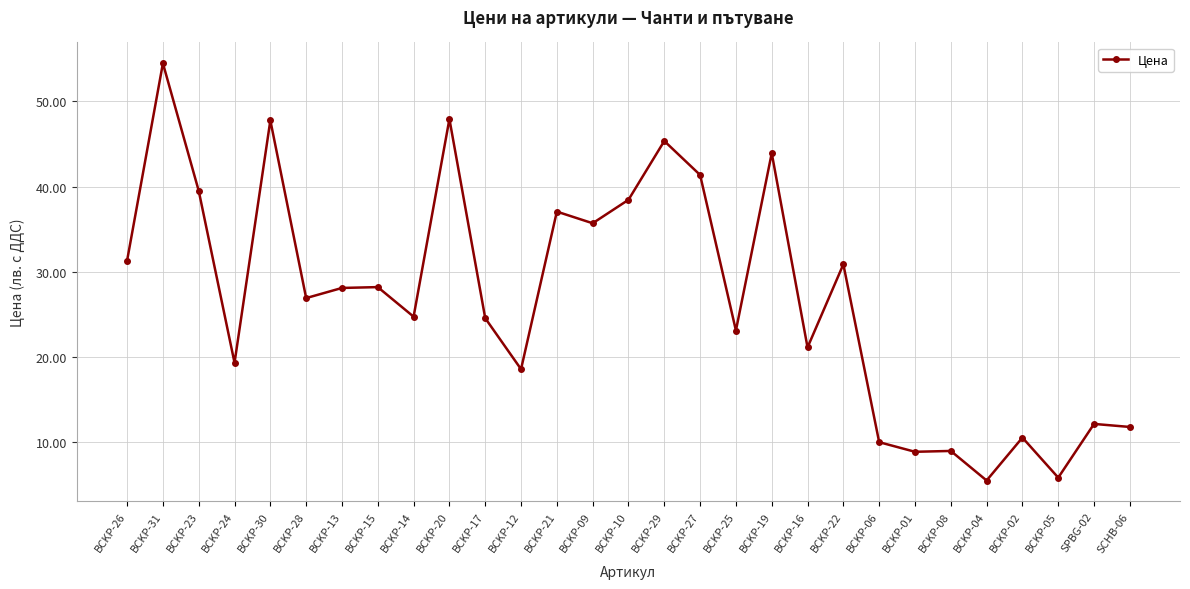

What is the value of the 14th point from the left?

35.7